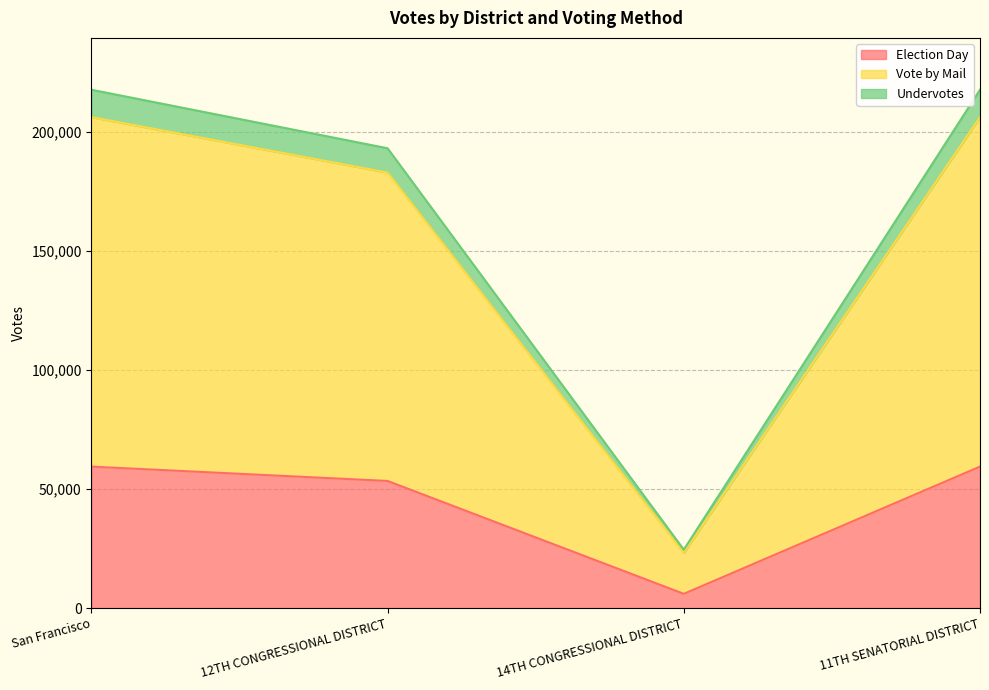

True or false: Election Day and Undervotes cross at least once.

False